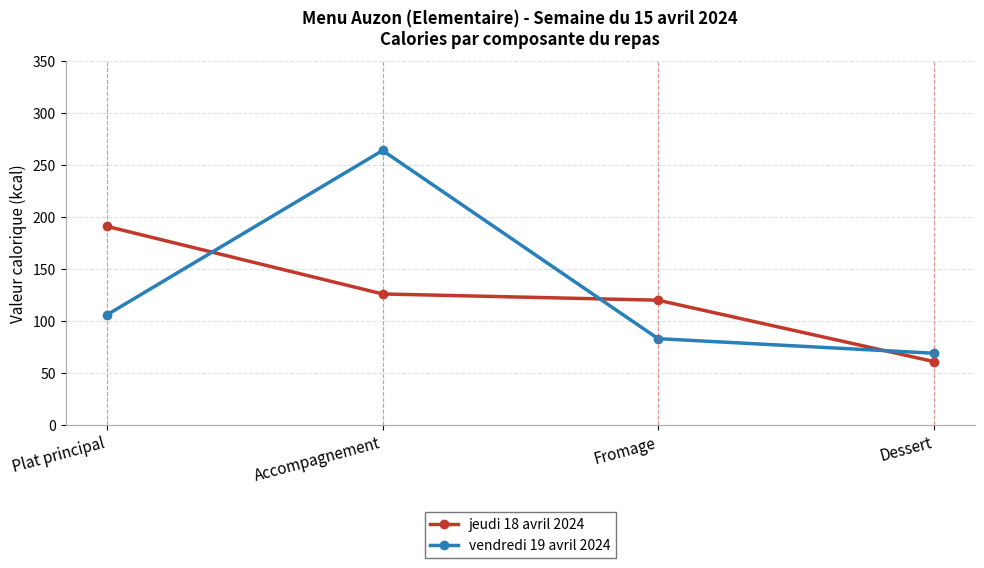

Between Plat principal and Accompagnement, which series saw the biggest shift?

vendredi 19 avril 2024